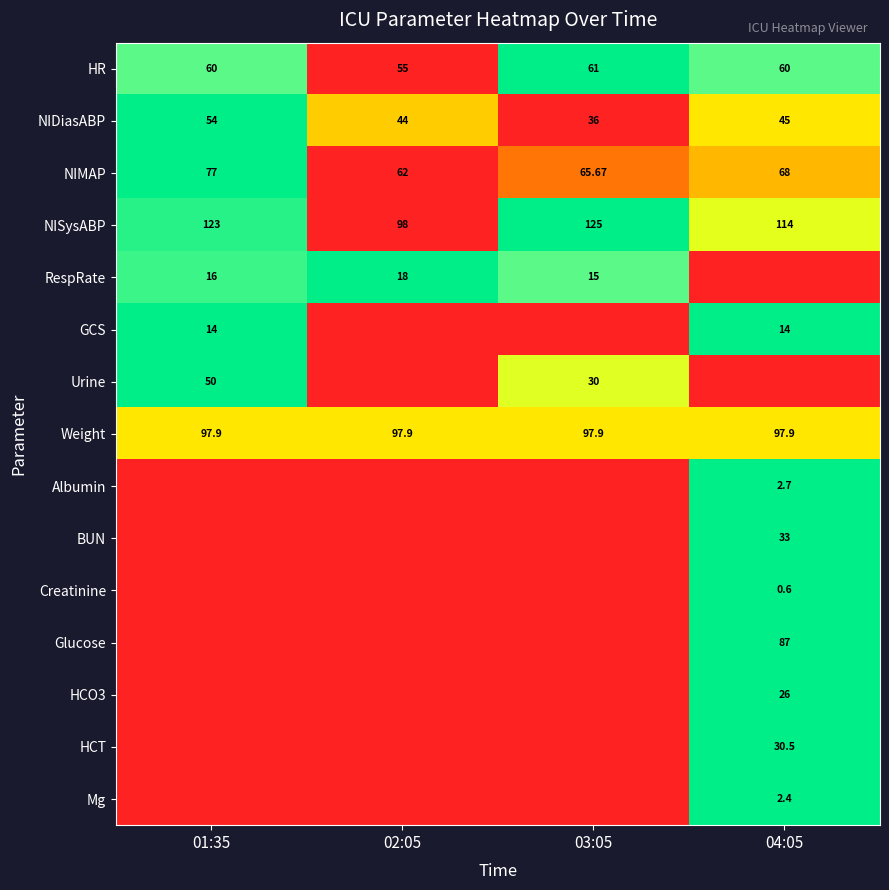

Is the value of NISysABP at 03:05 greater than the value of Weight at 02:05?

Yes